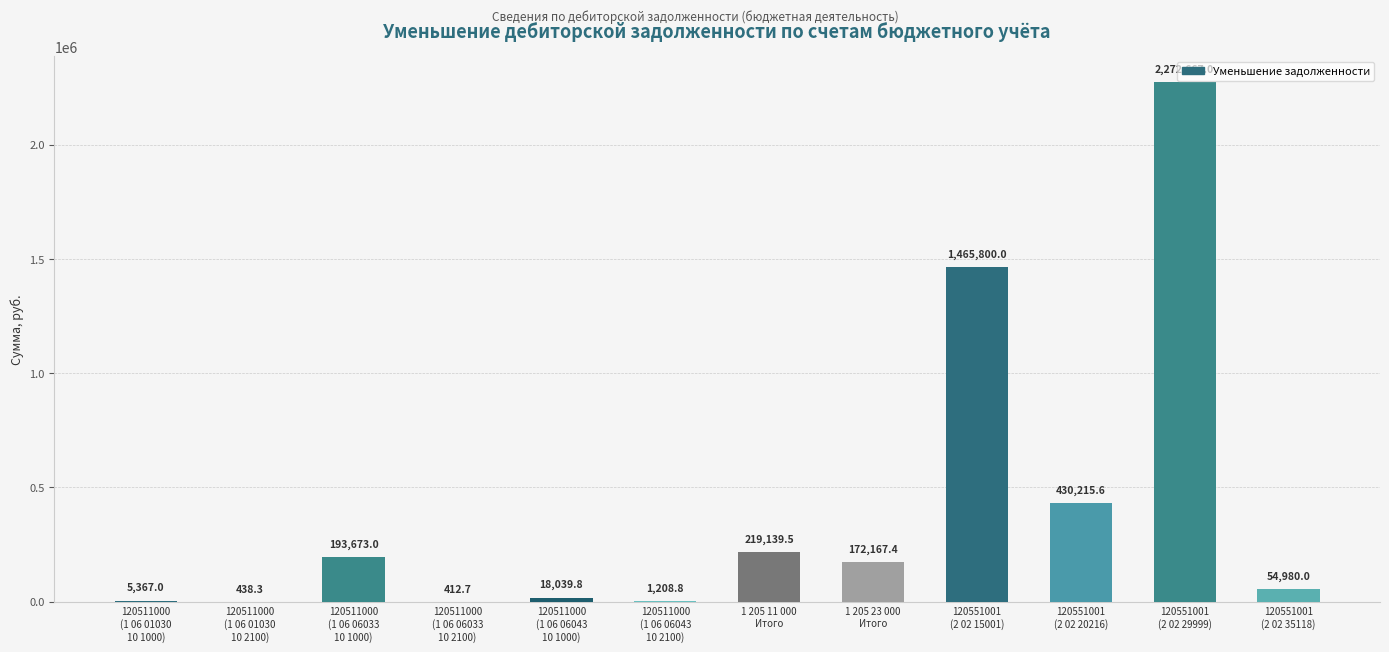

The chart shows a value of 1465800.0 at 120551001
(2 02 15001). True or false?

True